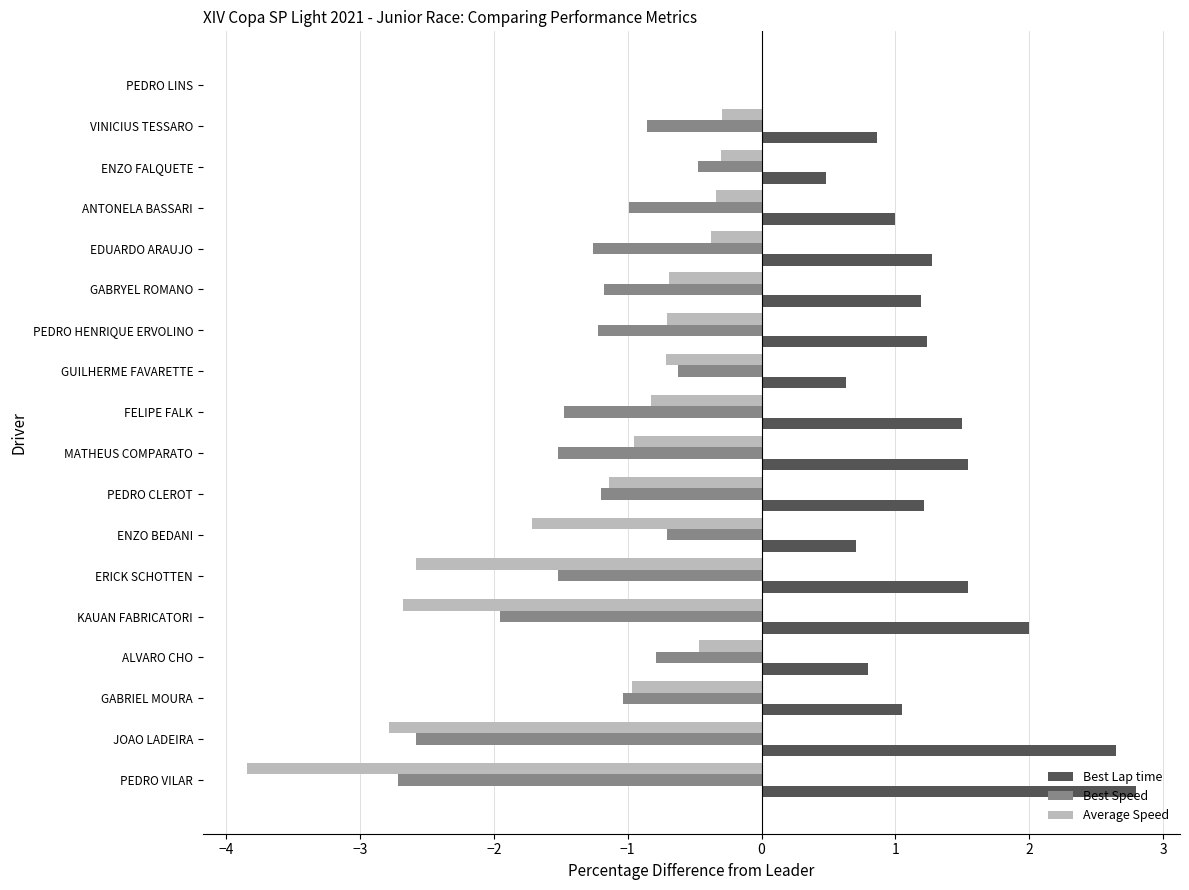

What is the sum of the Best Lap time values at MATHEUS COMPARATO and ENZO FALQUETE?

2.0